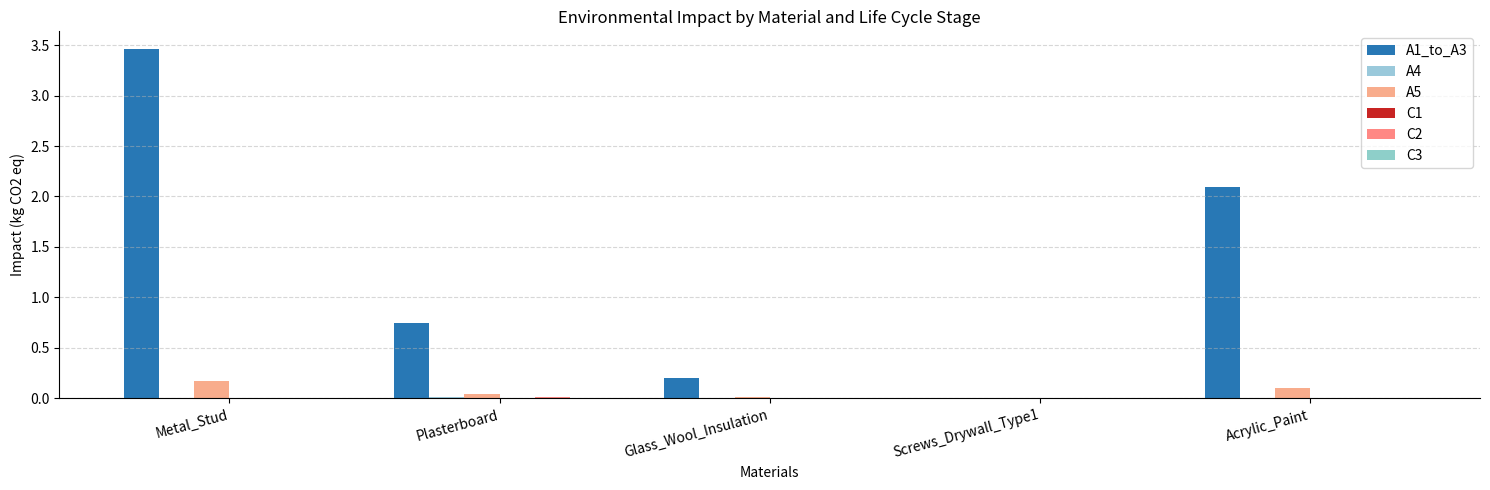

What is the total value across all series at Metal_Stud?

3.6